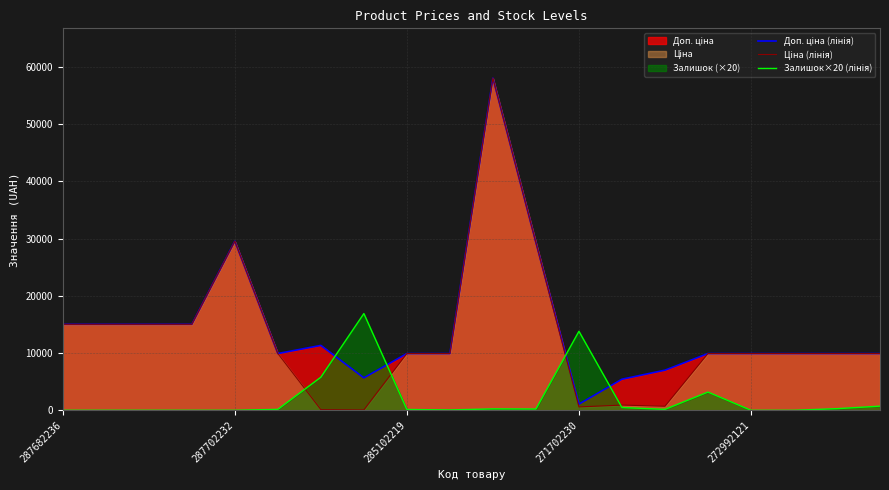

What is the spread (max minus min) of values at 18?

9628.5